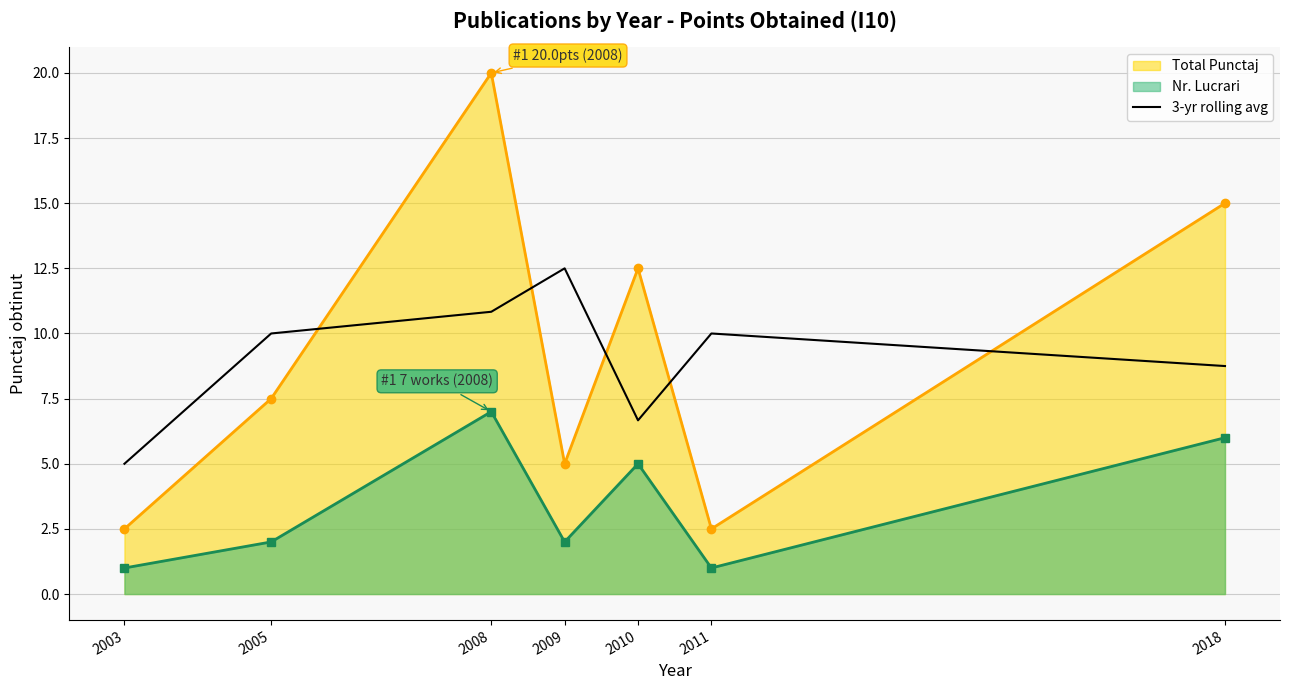

What is the value of the 5th point from the left?

6.7